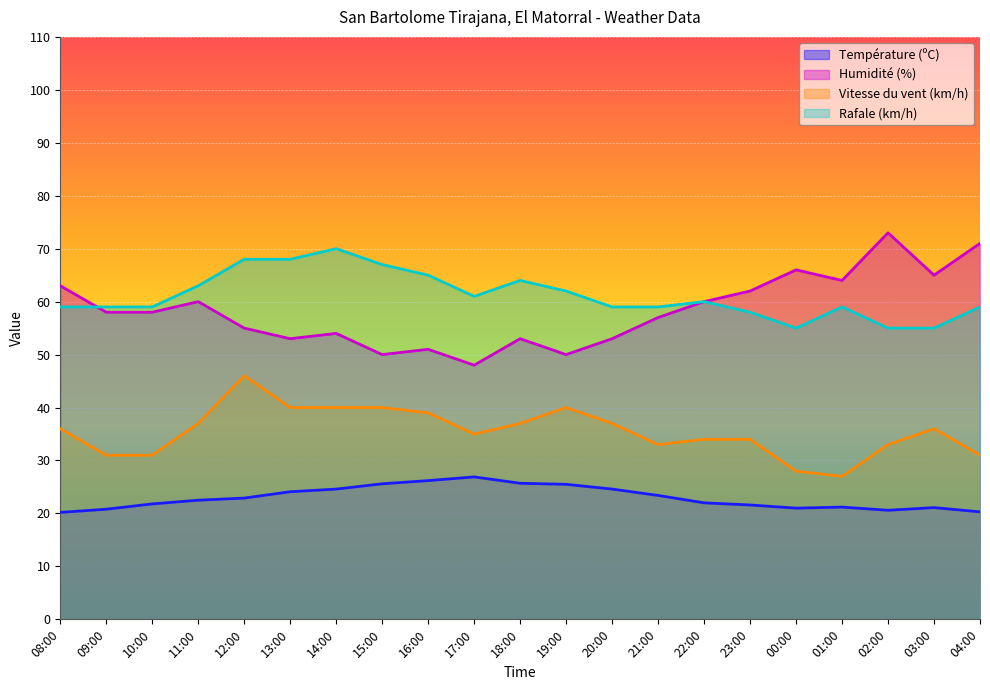

What position from the right is 04:00?

1